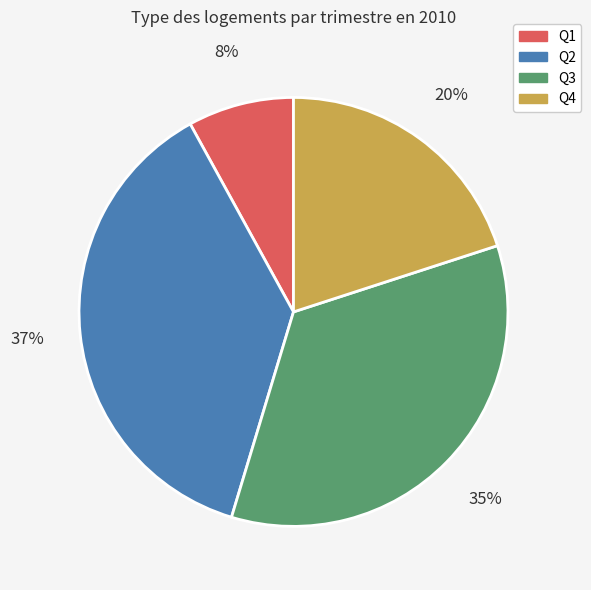

To the nearest percent, what is the difference between the Q1 and Q4 slice percentages?

12%